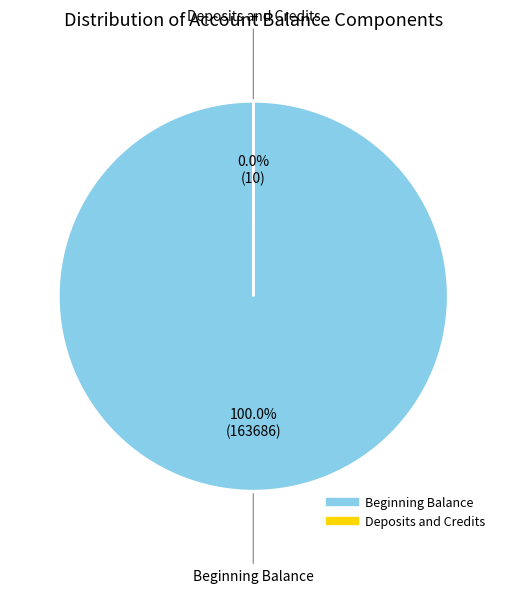

Combined, do Beginning Balance and Deposits and Credits account for over 50%?

Yes